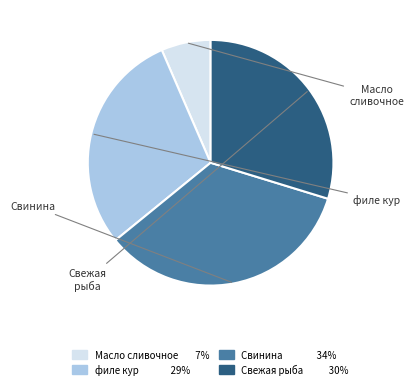

Is it true that Свинина 34% is 34% of the pie?

True